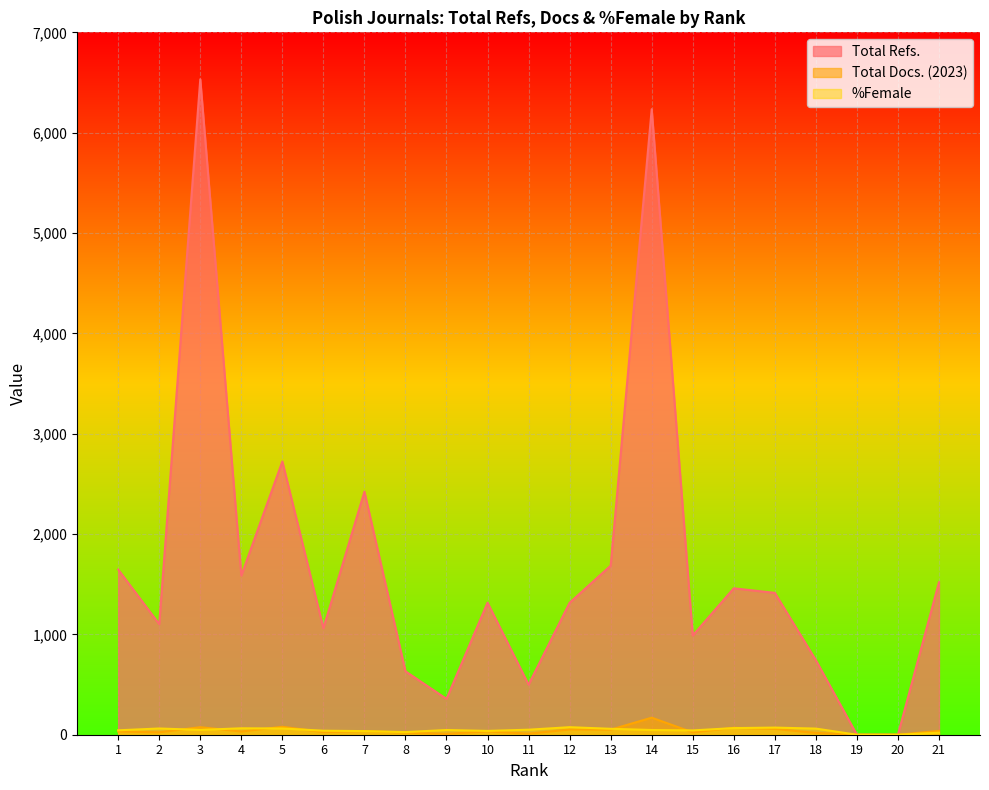

Rank the series at 4 from lowest to highest value.

Total Docs. (2023), %Female, Total Refs.